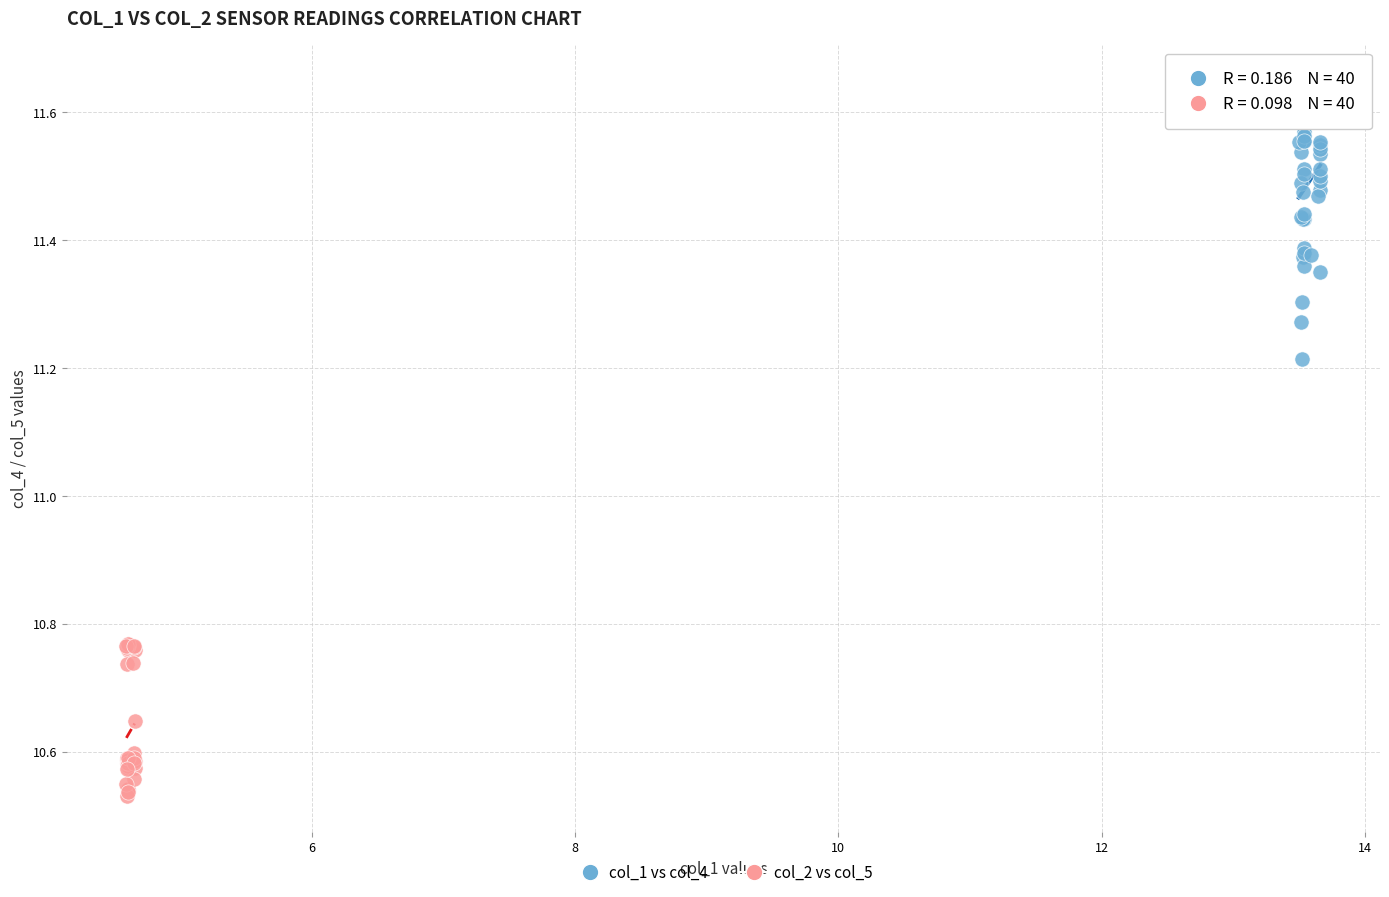

Which series reaches the maximum Y coordinate?

col_1 vs col_4